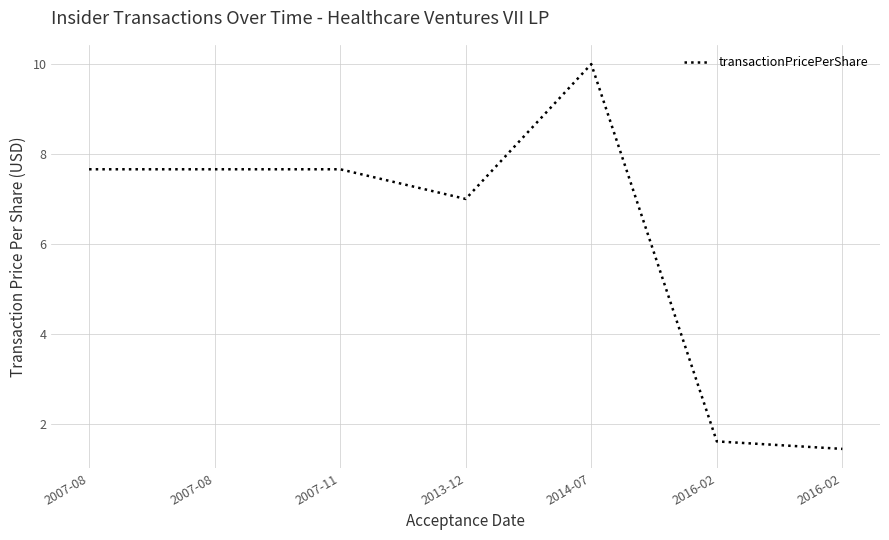

How many categories are shown in the chart?

7